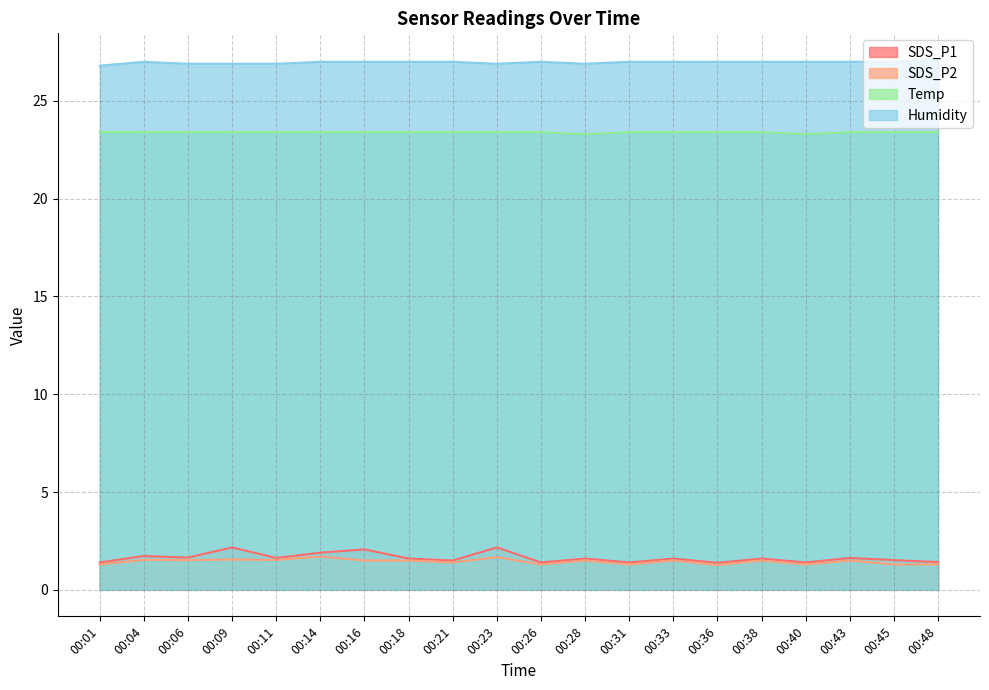

Which series has the largest total across all categories?

Humidity